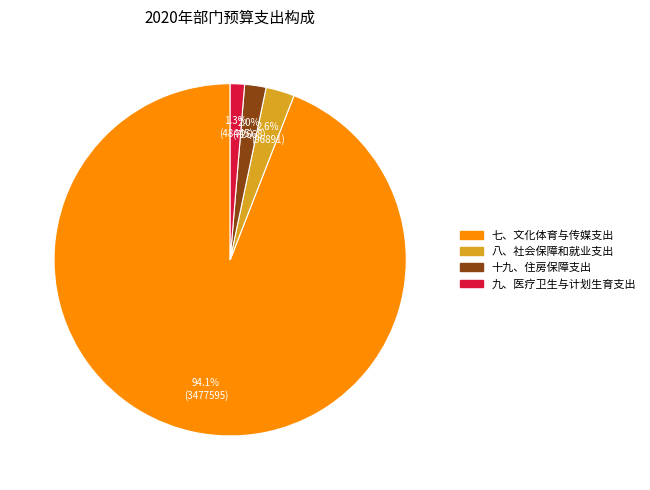

Count the number of slices in the pie.

4